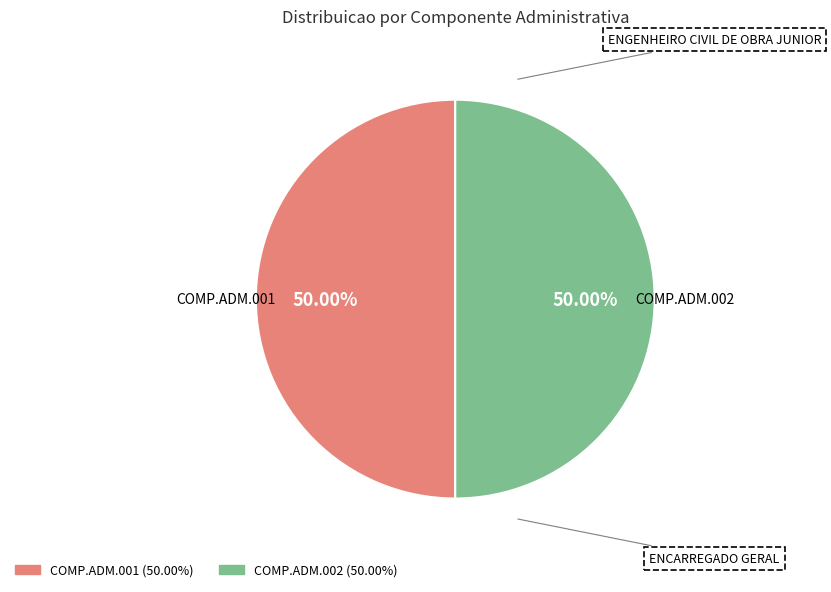

The COMP.ADM.002 slice represents 61% of the pie. True or false?

False